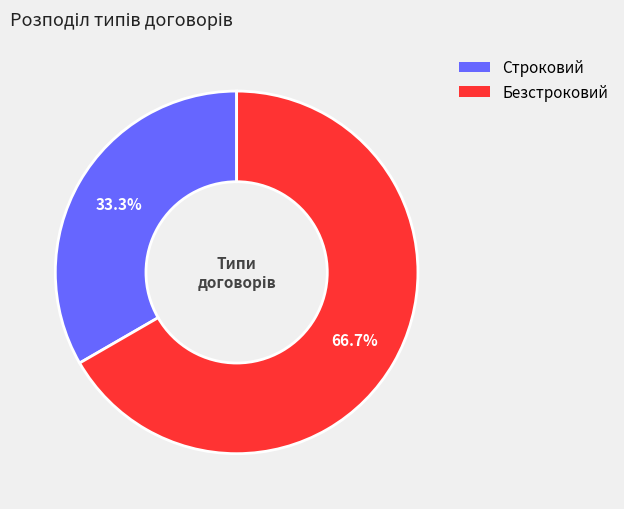

Which category has the biggest portion of the pie?

Безстроковий